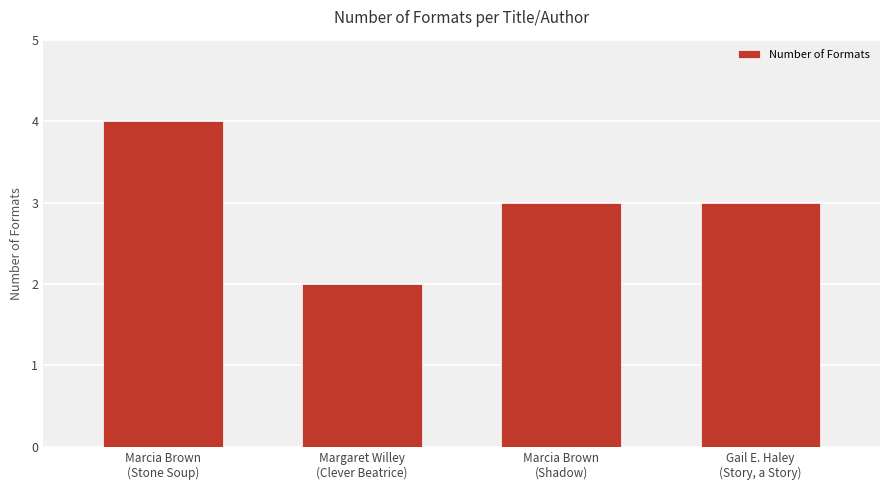

What is the value of the 1st bar from the left?

4